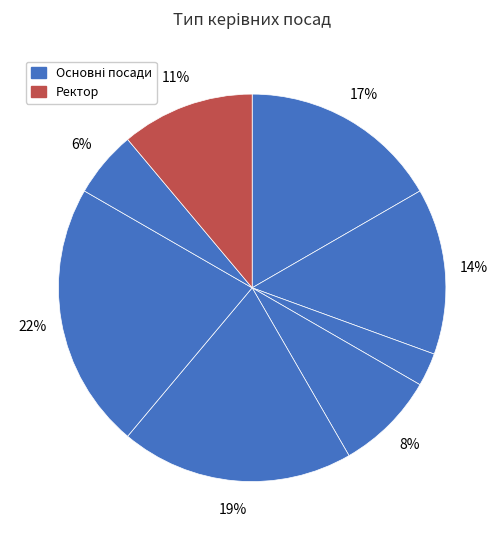

Count the number of slices in the pie.

8